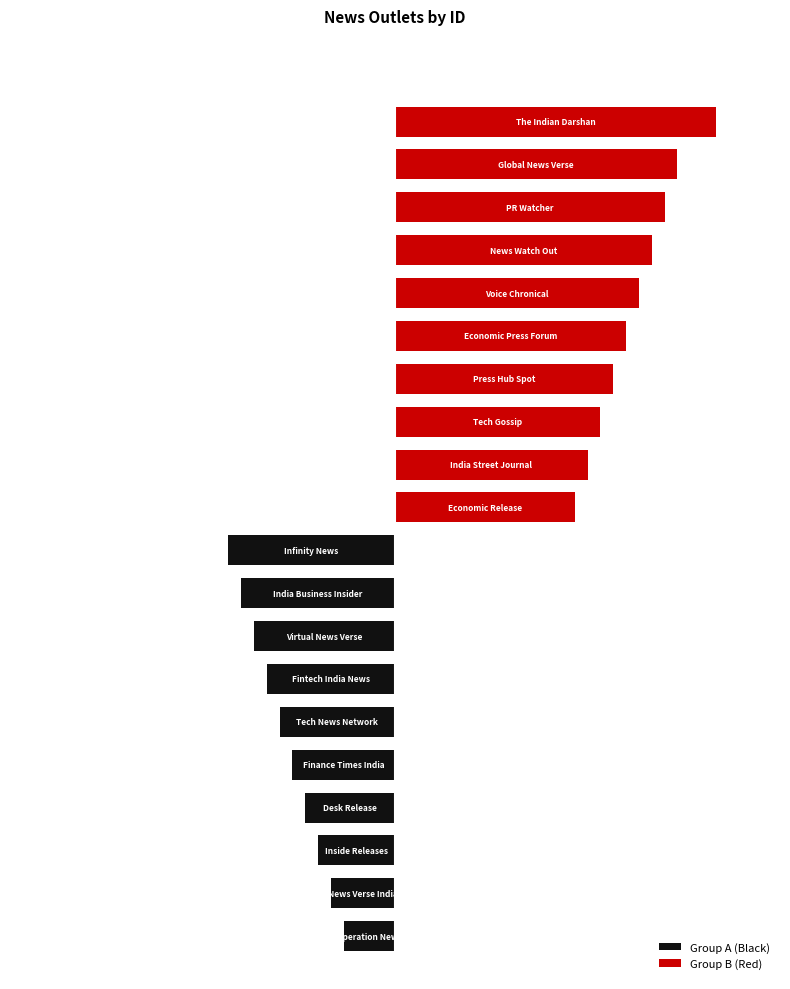

Which series has the largest range (max minus min)?

Group B (Red)